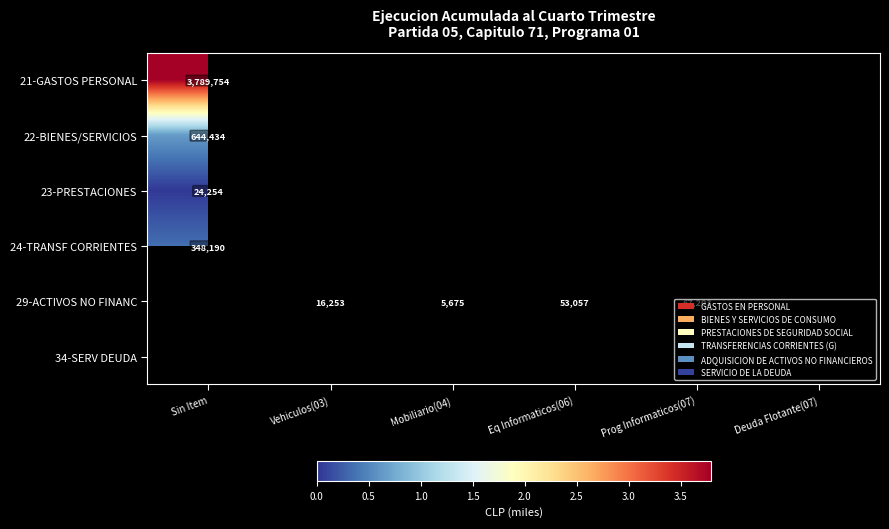

What is the sum of the 29-ACTIVOS NO FINANC values at Mobiliario(04) and Vehiculos(03)?

21928.0